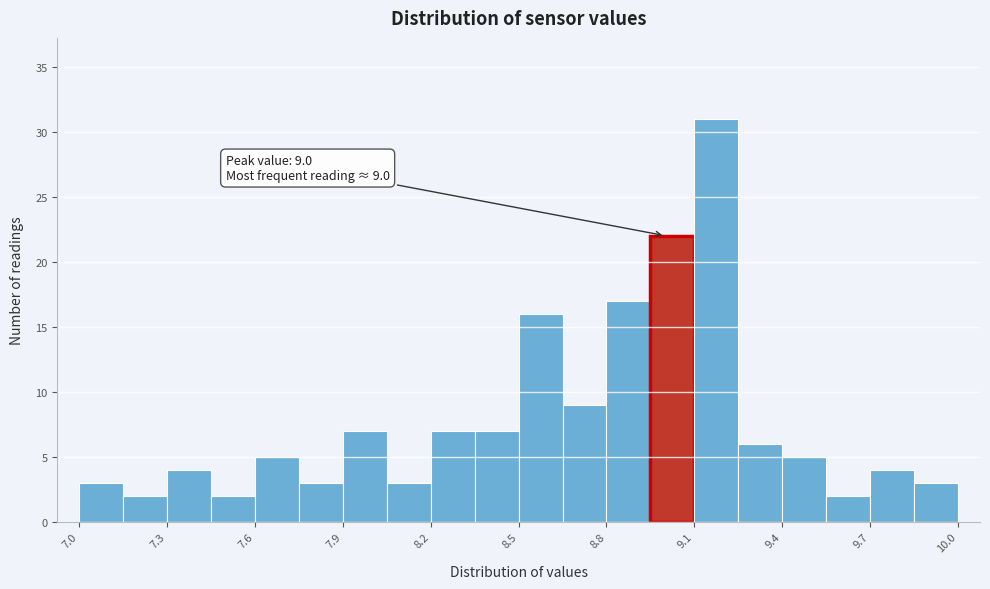

Around what value on the x-axis is the tallest bar? Give the approximate position of its centre, as read against the axis.

9.20